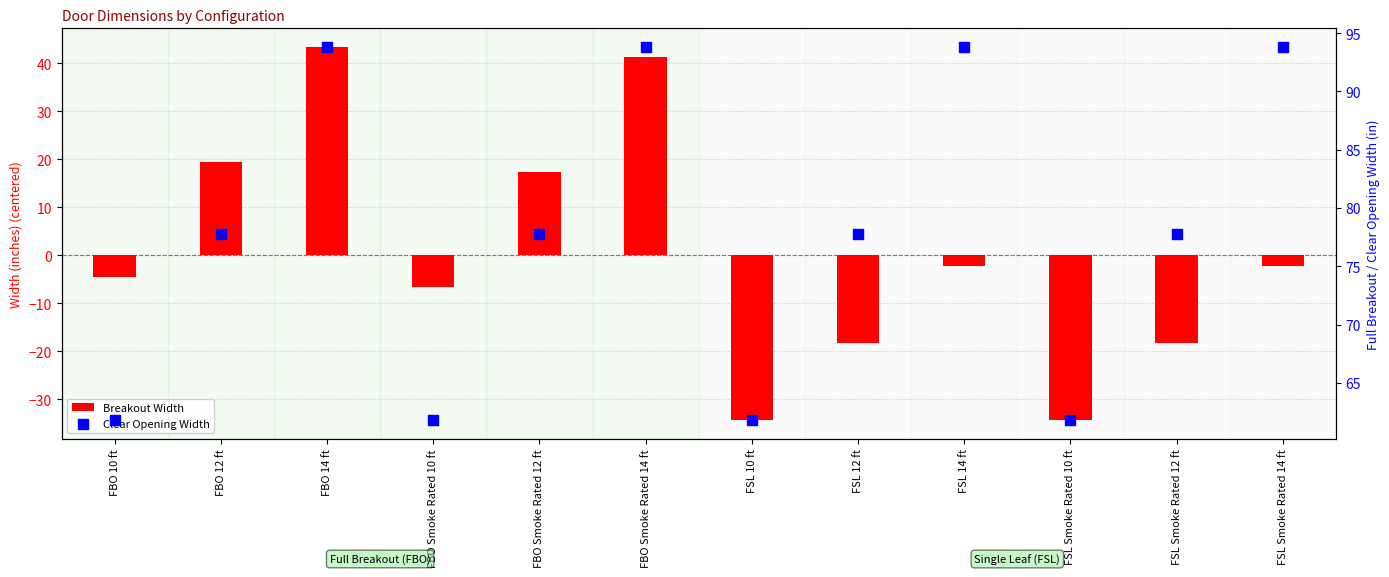

Which series contains the lowest Y value?

Breakout Width